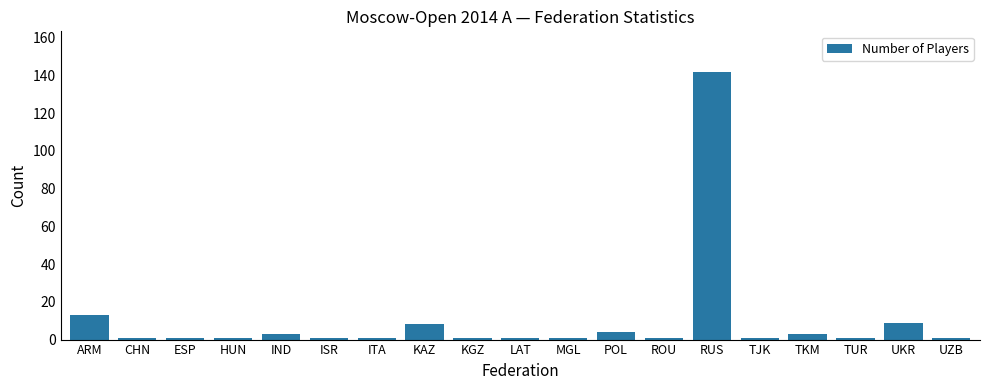

What is the difference between the maximum and minimum values?

141